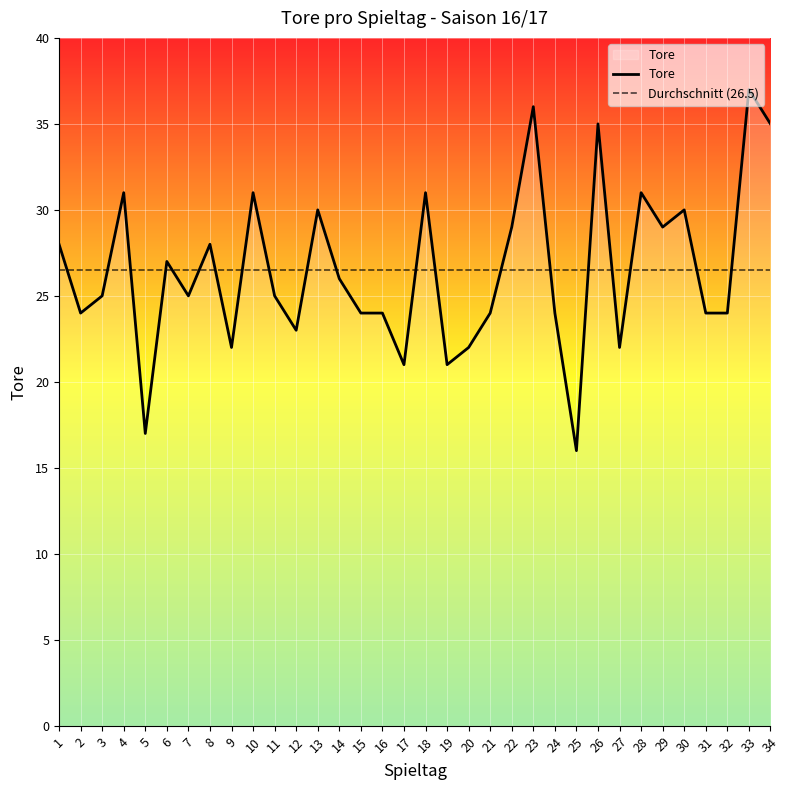

How many values are below 25?

15